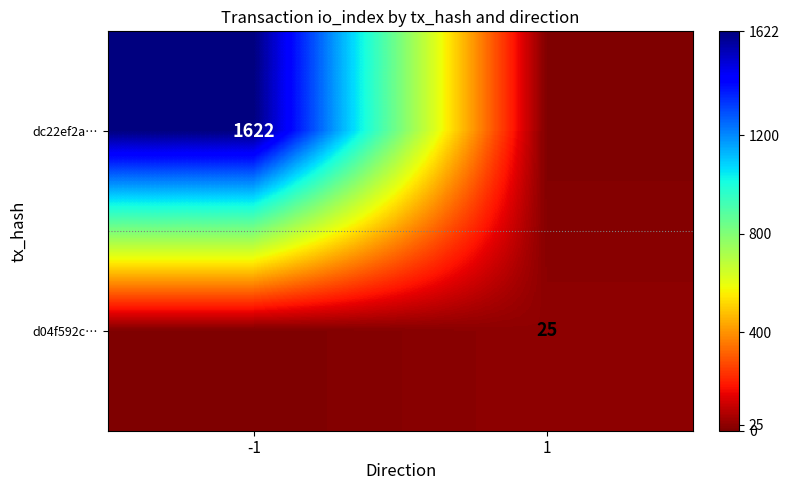

True or false: d04f592c… has a value of 25 at 1.

True